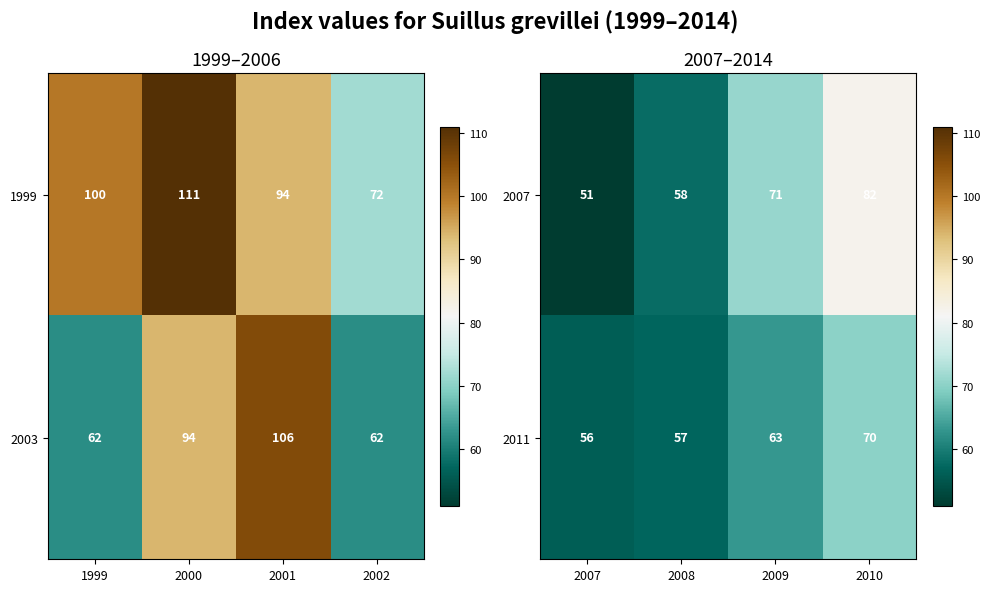

What is the sum of all 2007 values?

262